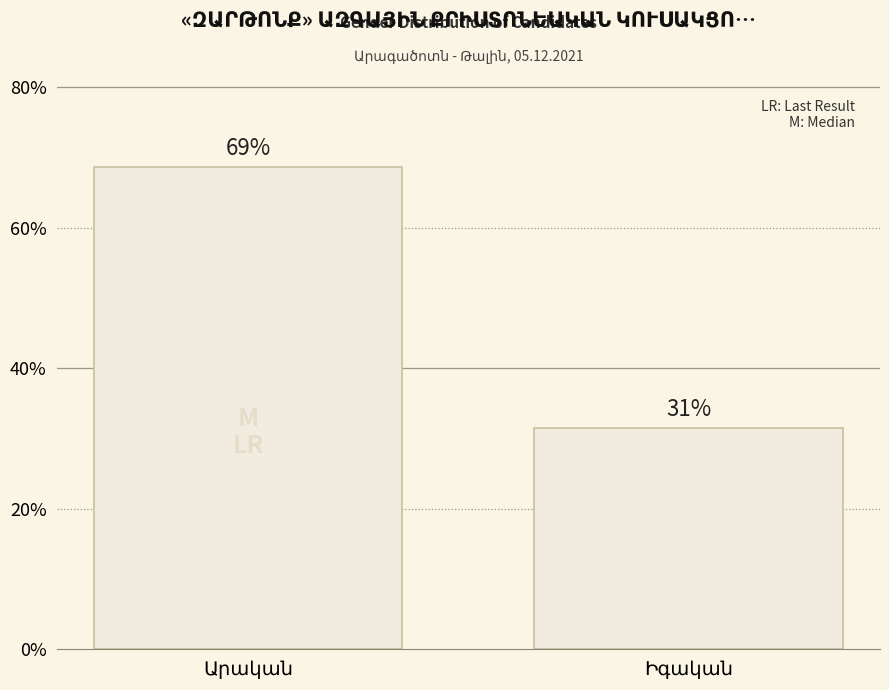

What is the label of the 1st bar from the right?

Իգական